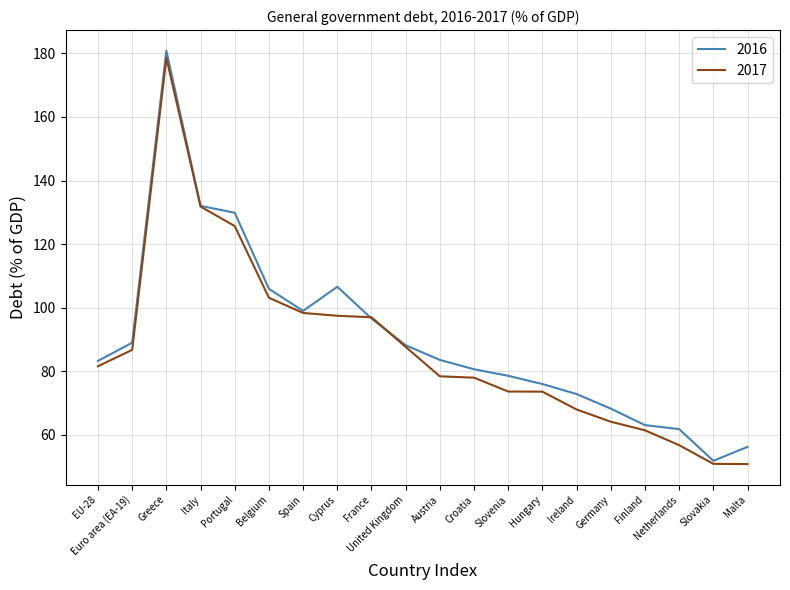

At which category is the sum across all series the highest?

Greece